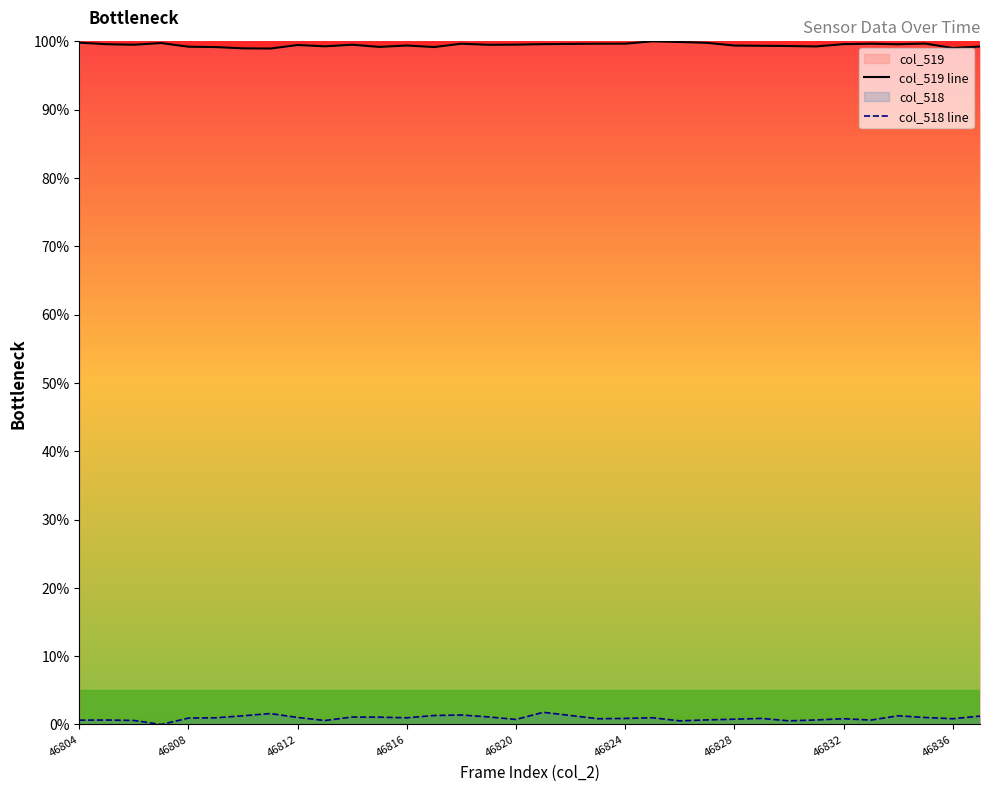

True or false: col_518 line has a value of 0.2 at 29.

False